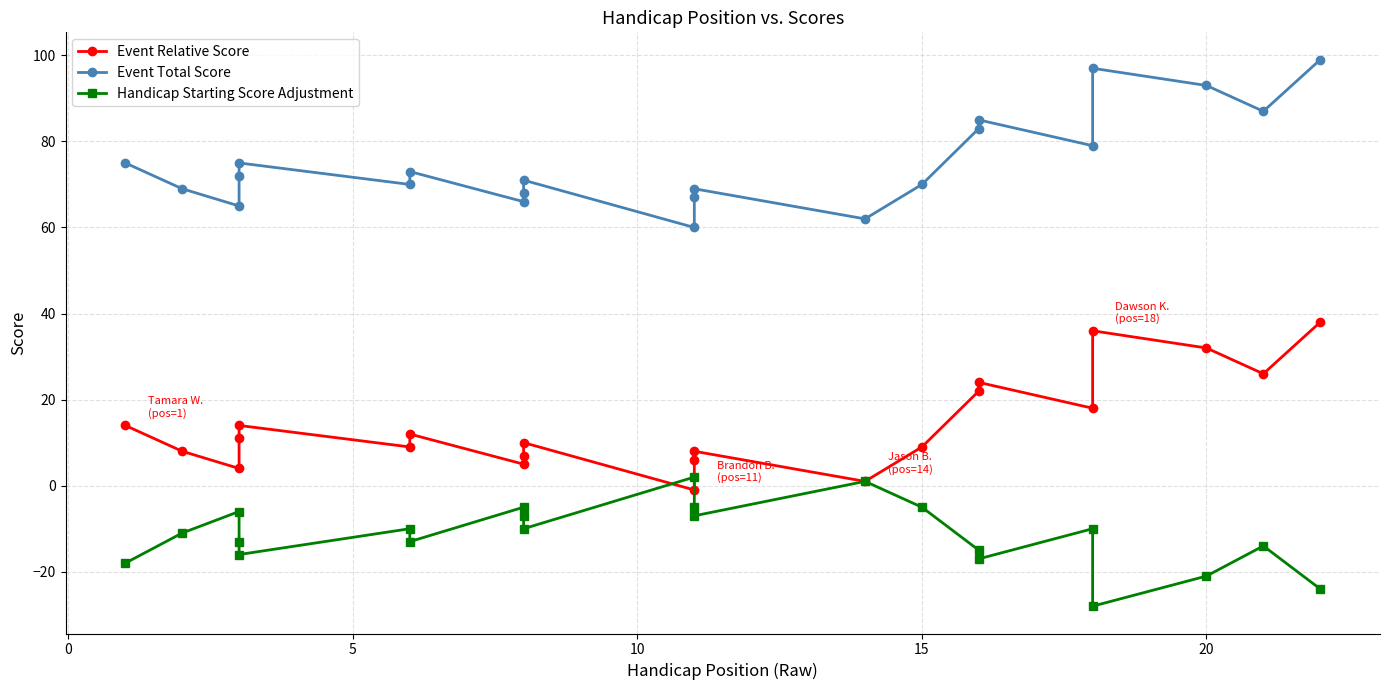

Which label corresponds to the smallest value in the chart?

18